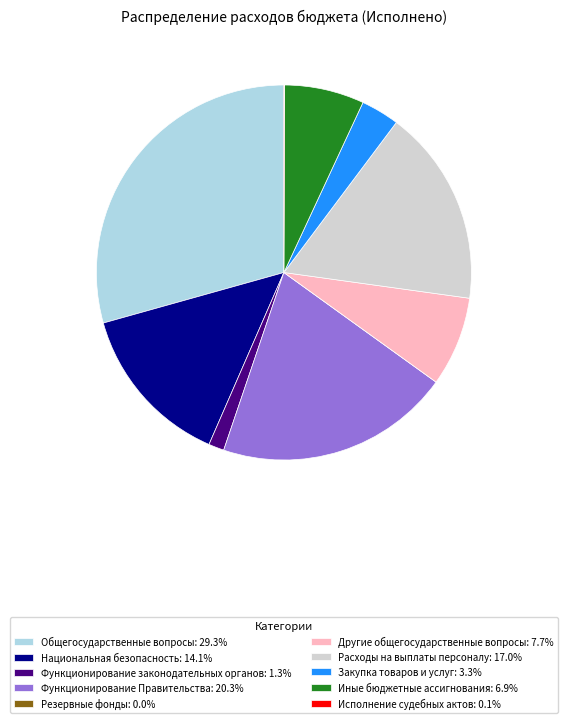

Do Национальная безопасность: 14.1% and Общегосударственные вопросы: 29.3% together represent more than half of the pie?

No